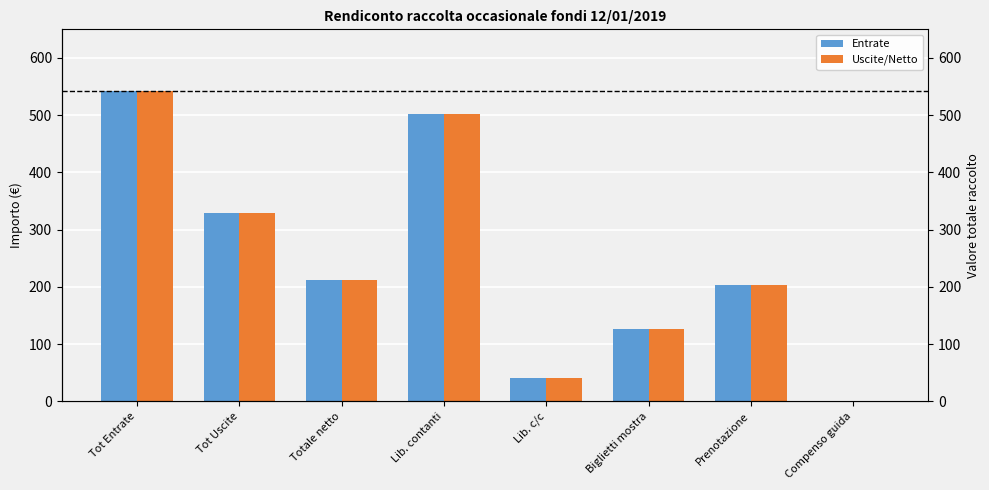

The value of Entrate at Tot Entrate is 541.5. True or false?

True